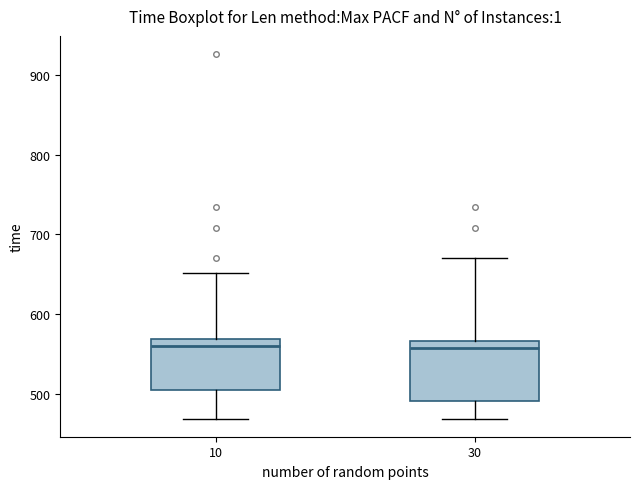

Reading left to right, read every box against the y-axis: the position of its median line, the range the box covers, and the ends of its whiskers. The values are not printed on the chart, so give them approximately, as read against the axis.

10: median 560, box 510 to 570, whiskers 470 to 650
30: median 560, box 490 to 570, whiskers 470 to 670